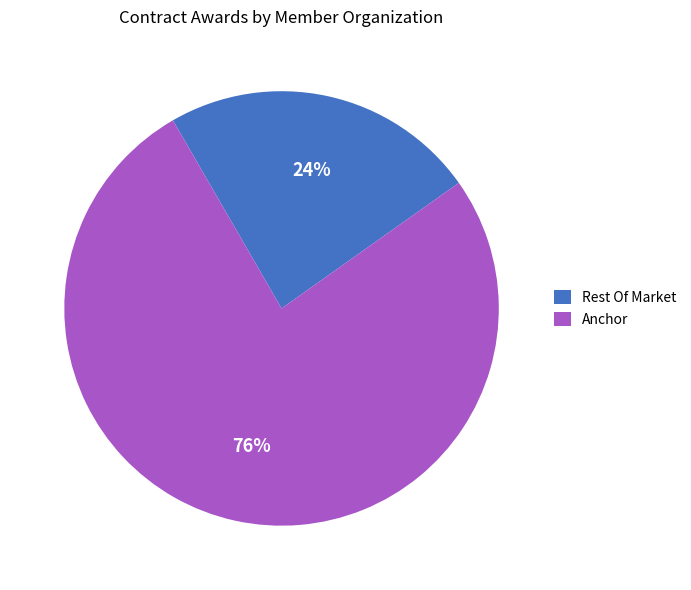

Is there any slice that represents more than half of the pie?

Yes